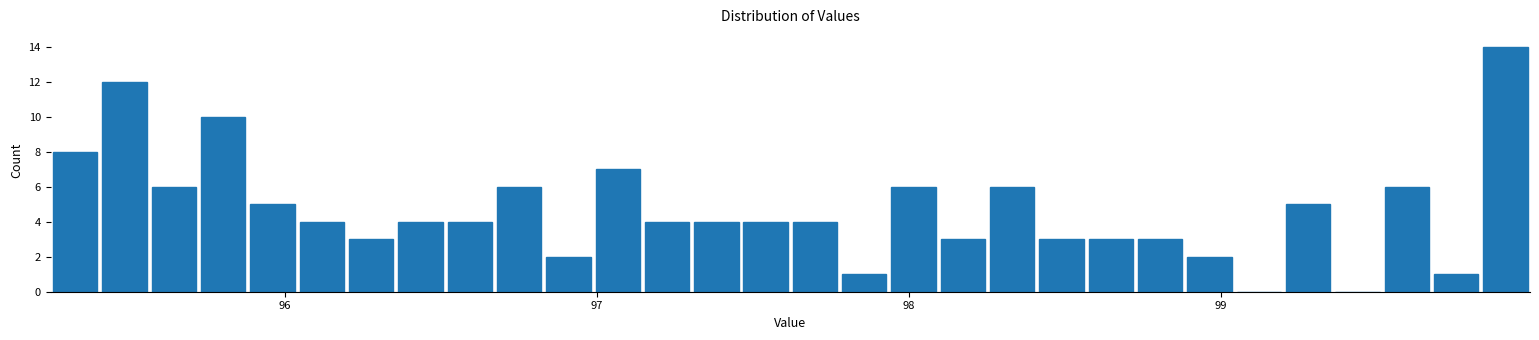

Read against the x-axis, roughly where is the centre of the tallest bar?

99.9